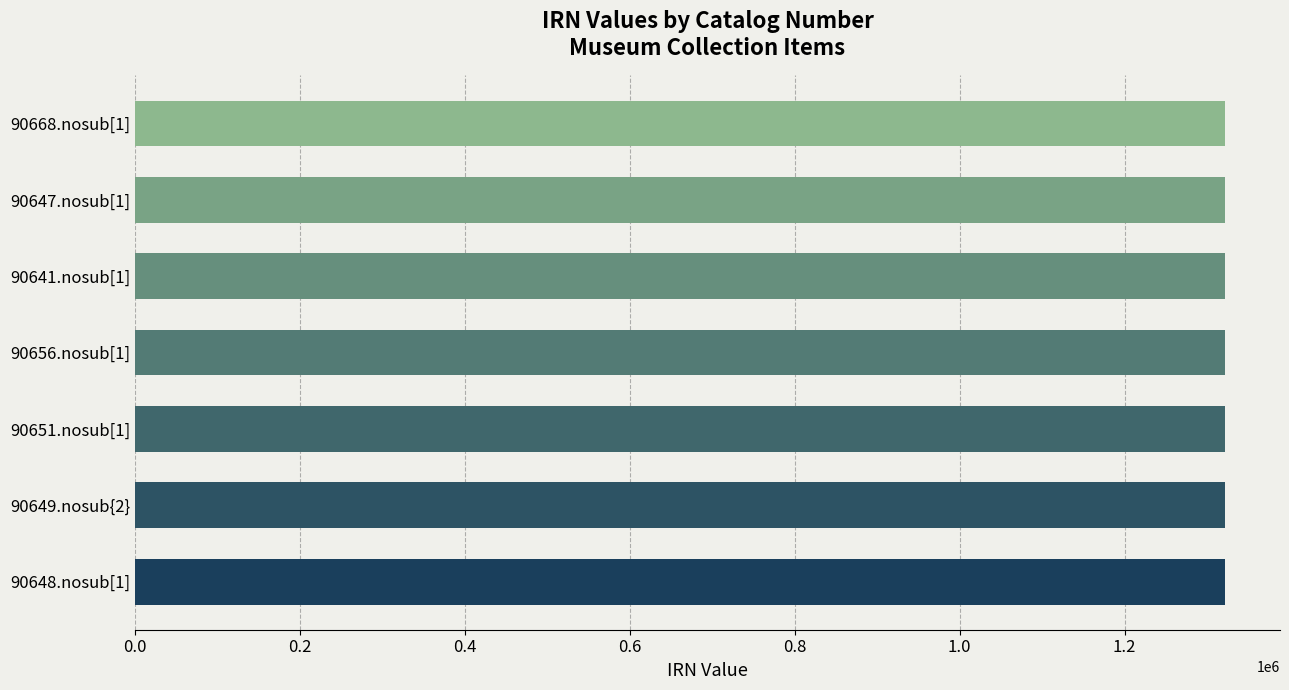

The value at 90648.nosub[1] is 270230. True or false?

False